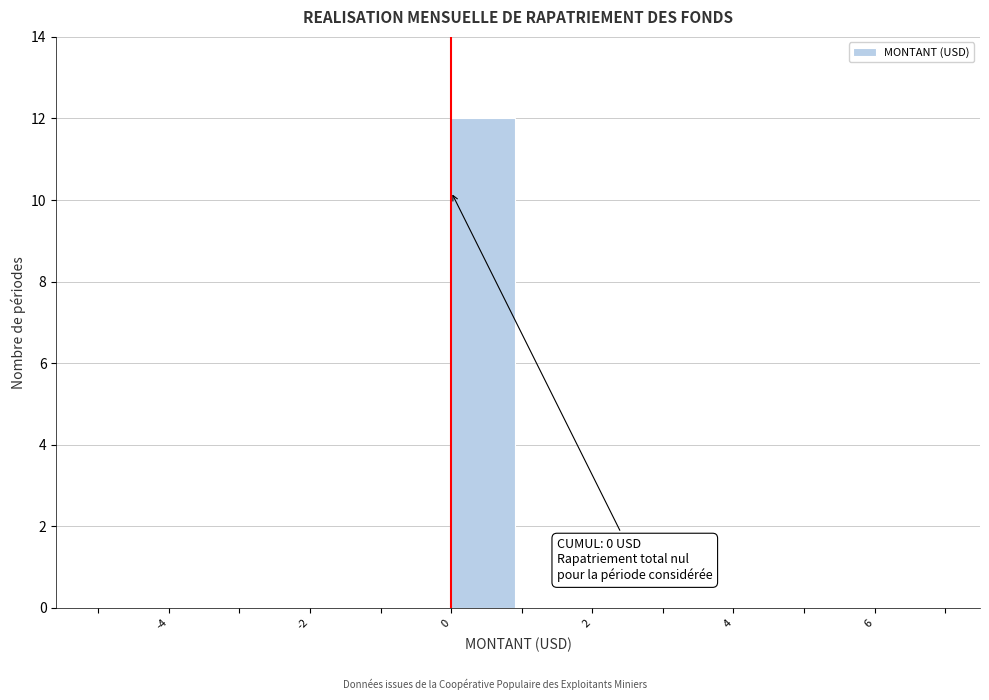

Over which range of the x-axis is the bar tallest?

0 to 1